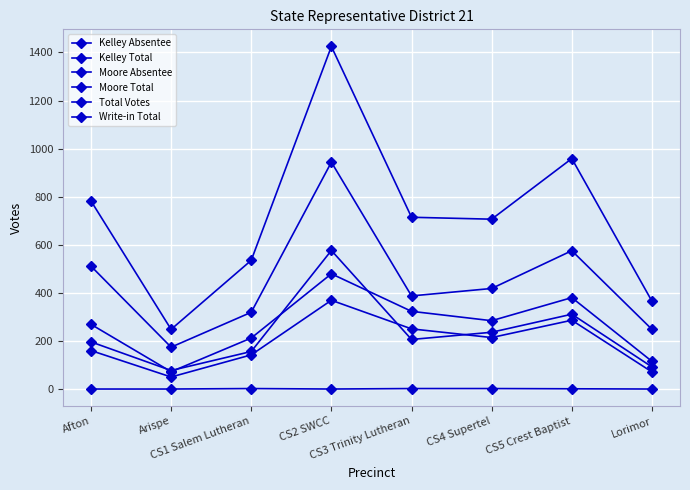

What is the total value across all series at Lorimor?

897